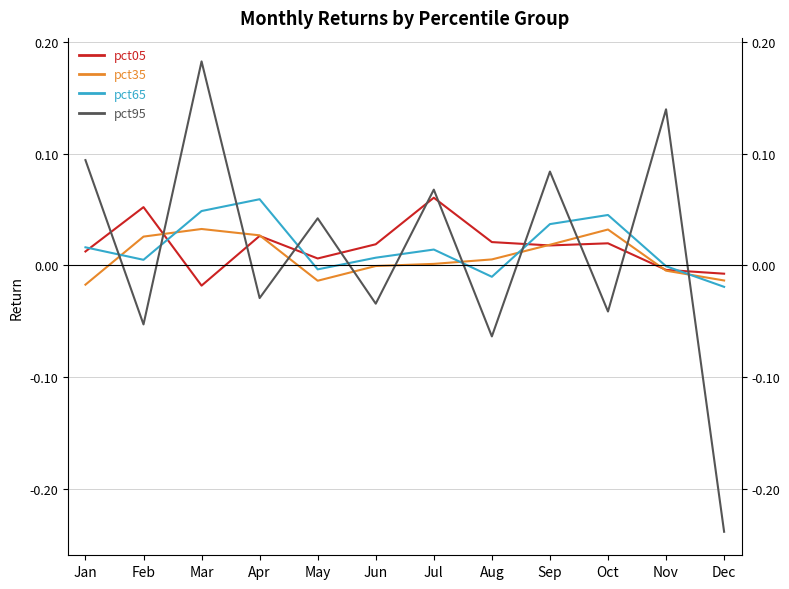

Which series ends up on top after the final intersection of pct65 and pct95?

pct65